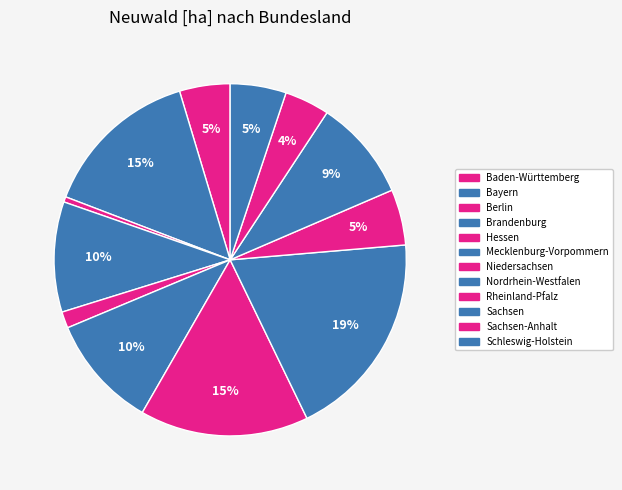

To the nearest percent, what is the difference between the Schleswig-Holstein and Nordrhein-Westfalen slice percentages?

14%